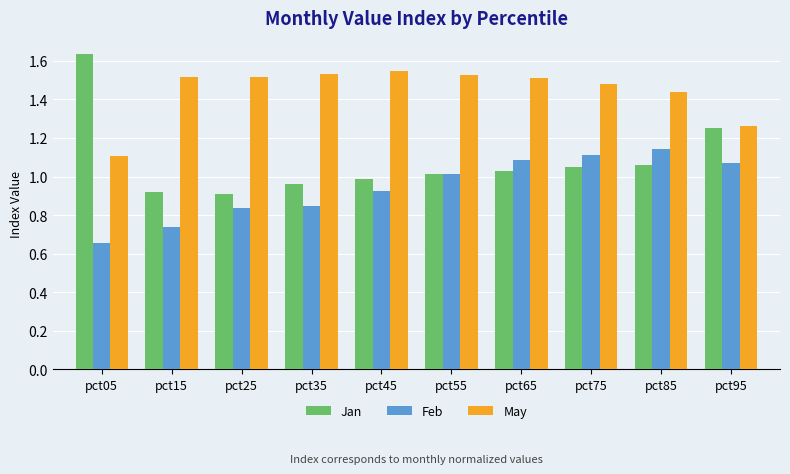

Which series has the largest total across all categories?

May